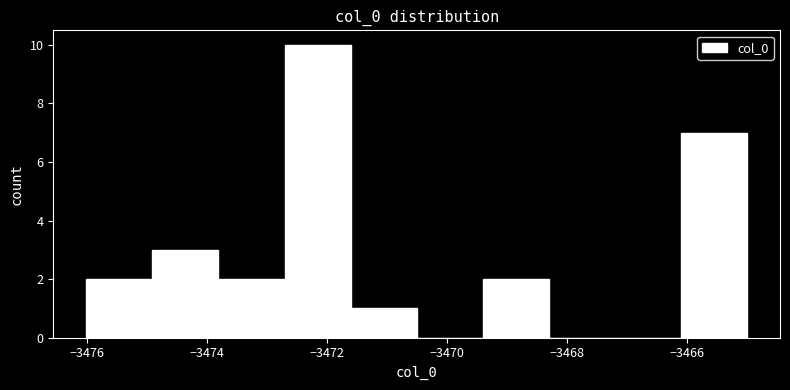

How tall is the bar that spans -3469.4 to -3468.4 on the x-axis? Neither the bar edges nor the heights are printed on the chart, so give them approximately, as read against the axes.

2